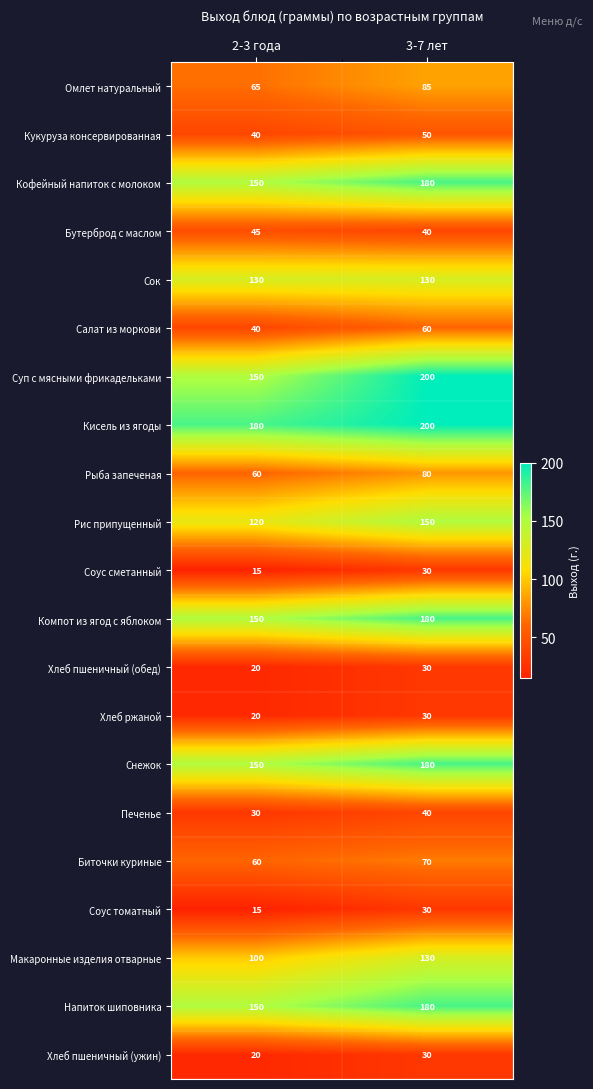

How many data points does each series have?

2